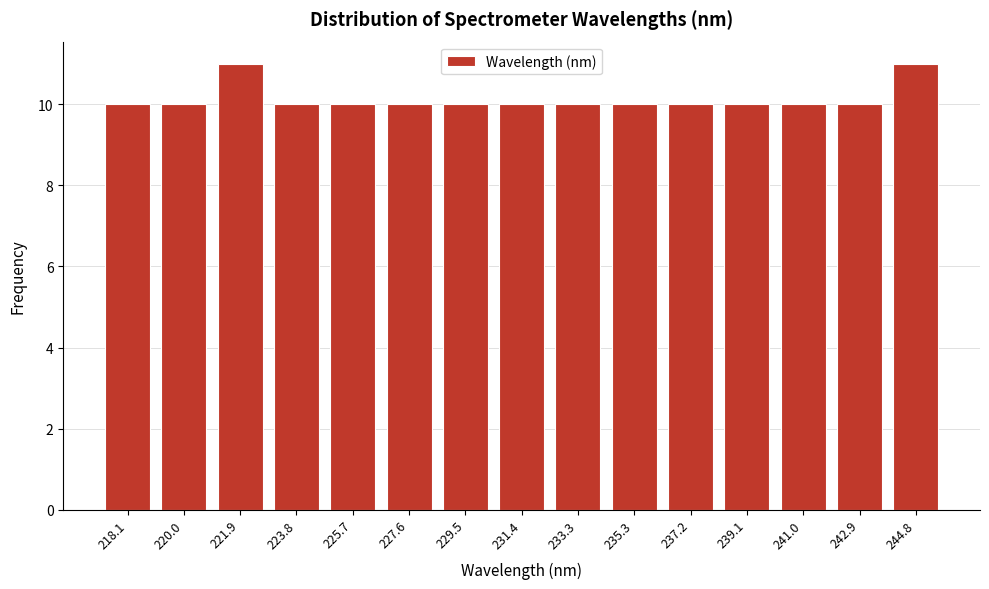

Reading right to left, extract all data points from this chart.

11	10	10	10	10	10	10	10	10	10	10	10	11	10	10